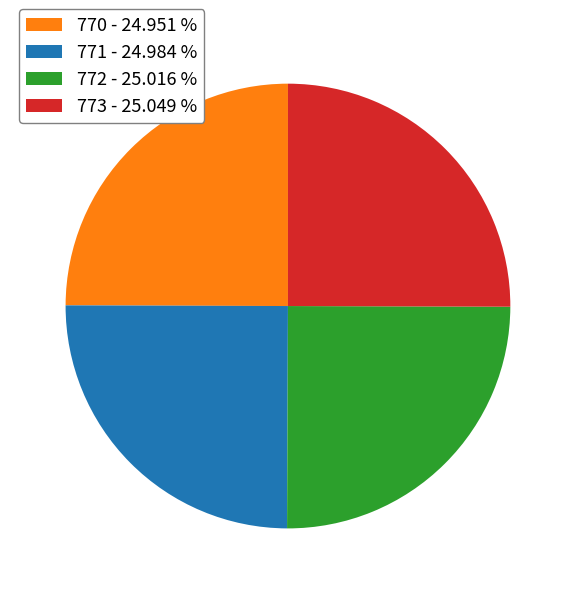

Is 770 the majority of the pie?

No